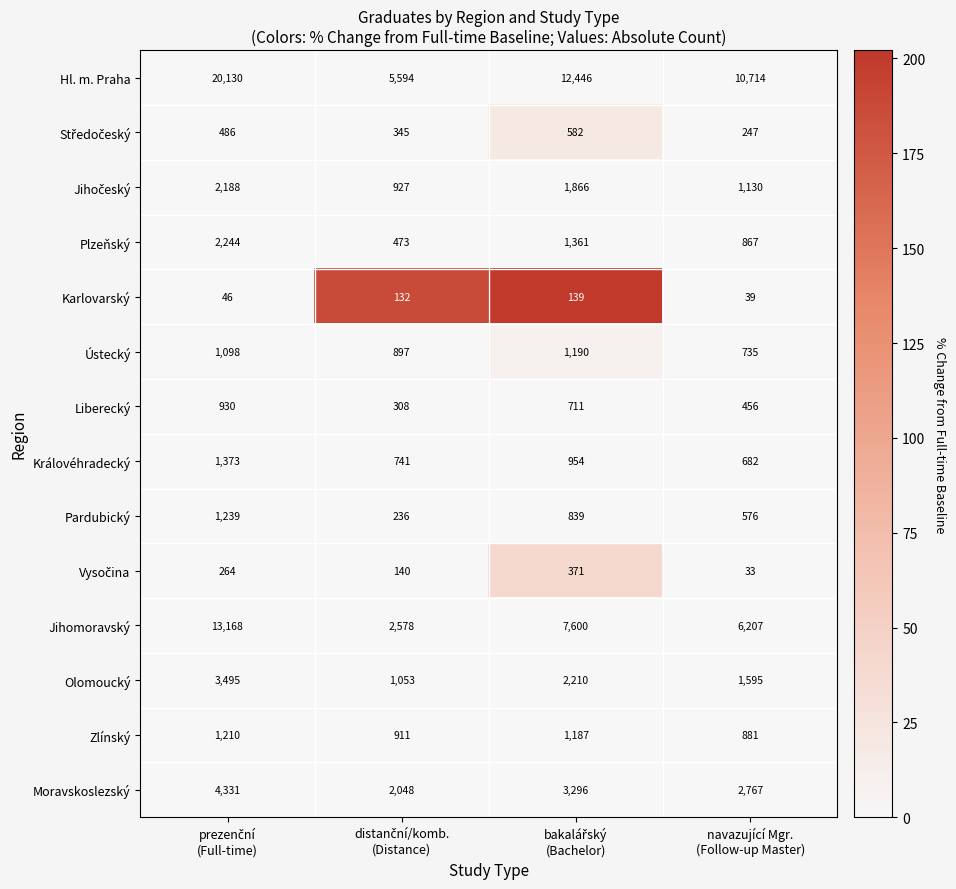

How many values in the Pardubický series are below 839?

2